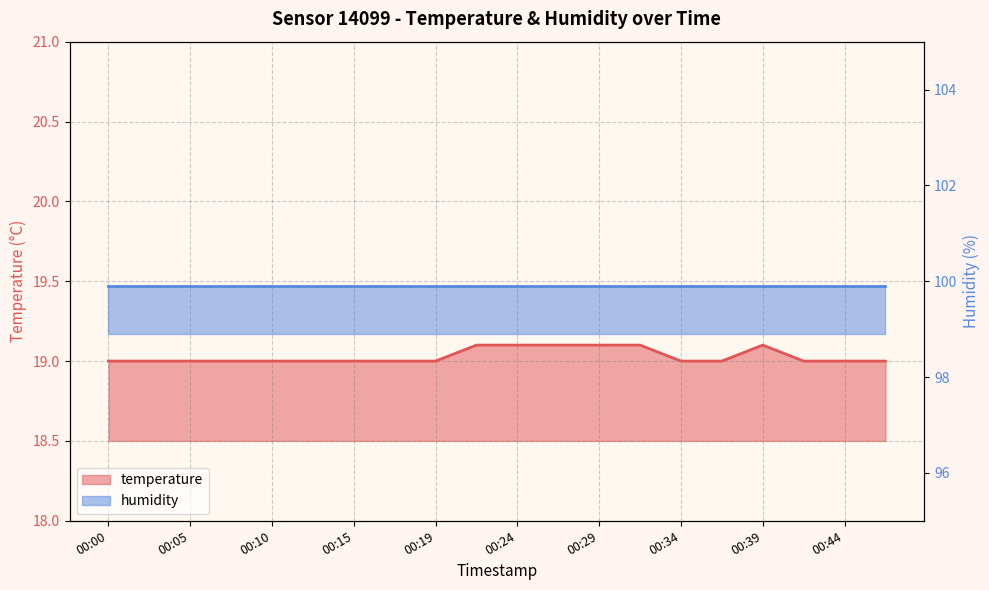

The value at 00:10 is 19.0. True or false?

True